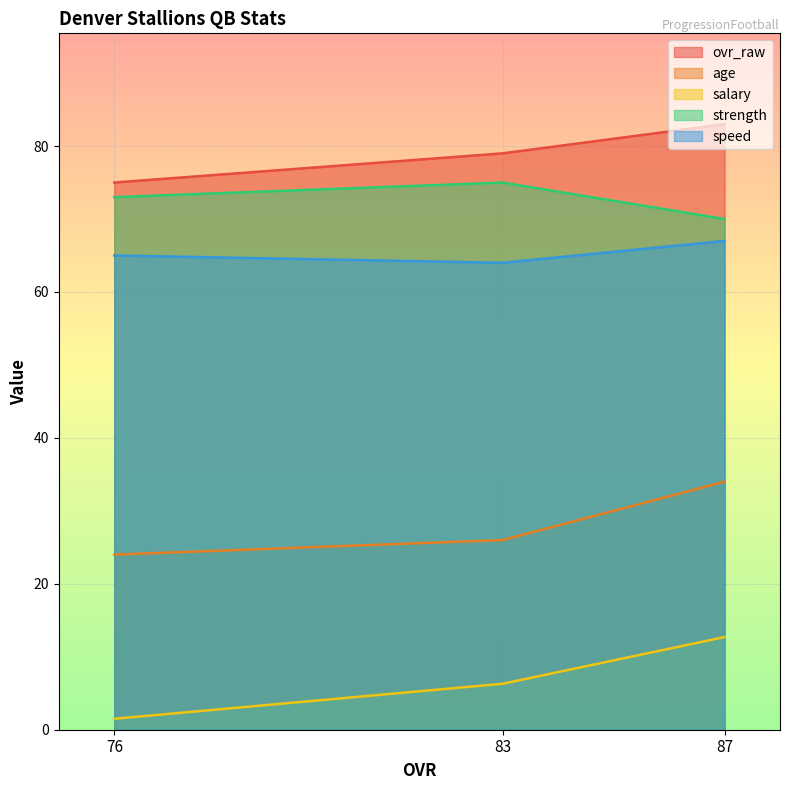

How many strength values are between 70 and 75?

3